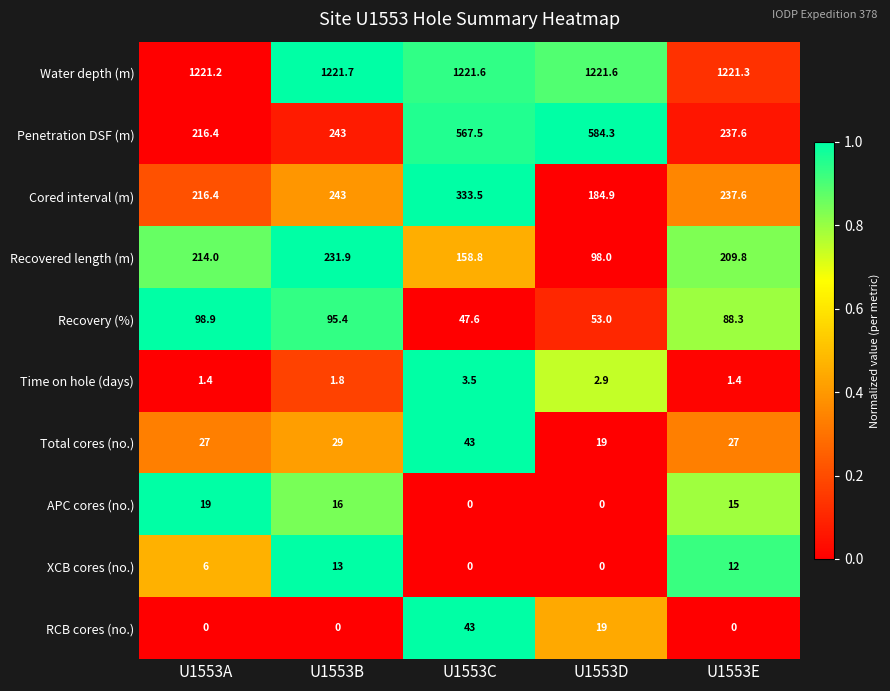

How many data points in XCB cores (no.) are less than 6?

2